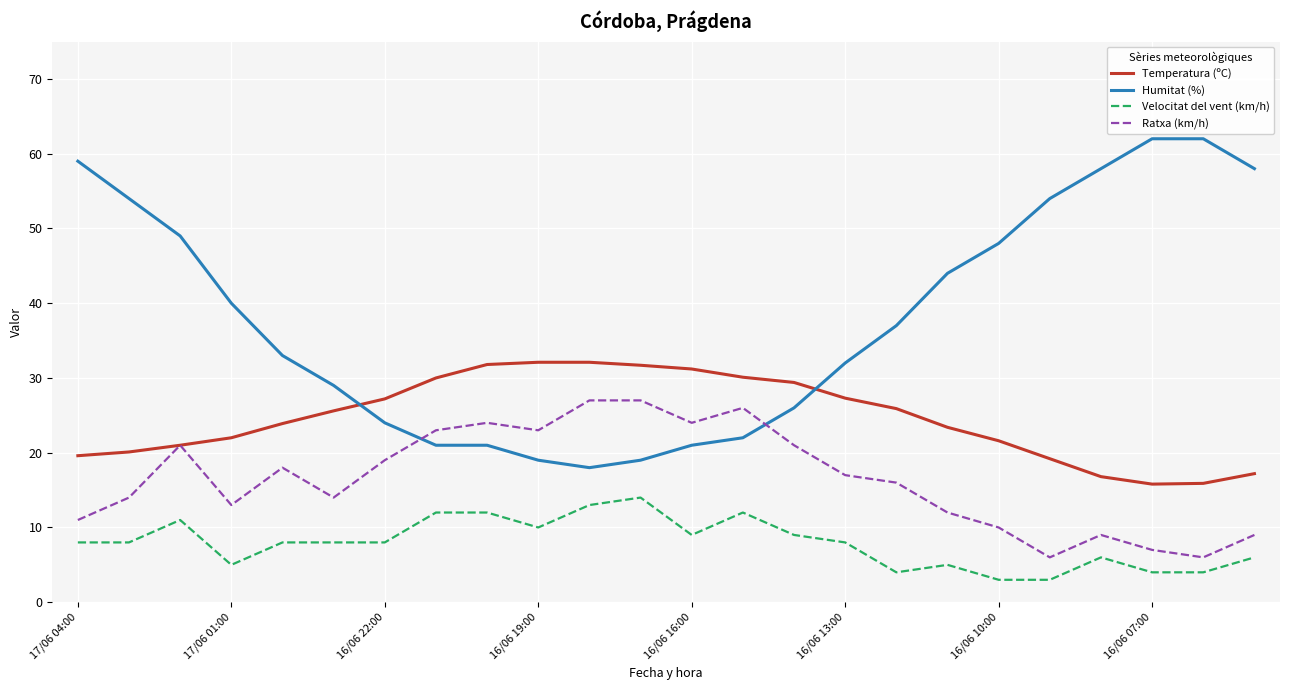

Which series has the widest spread of values?

Humitat (%)